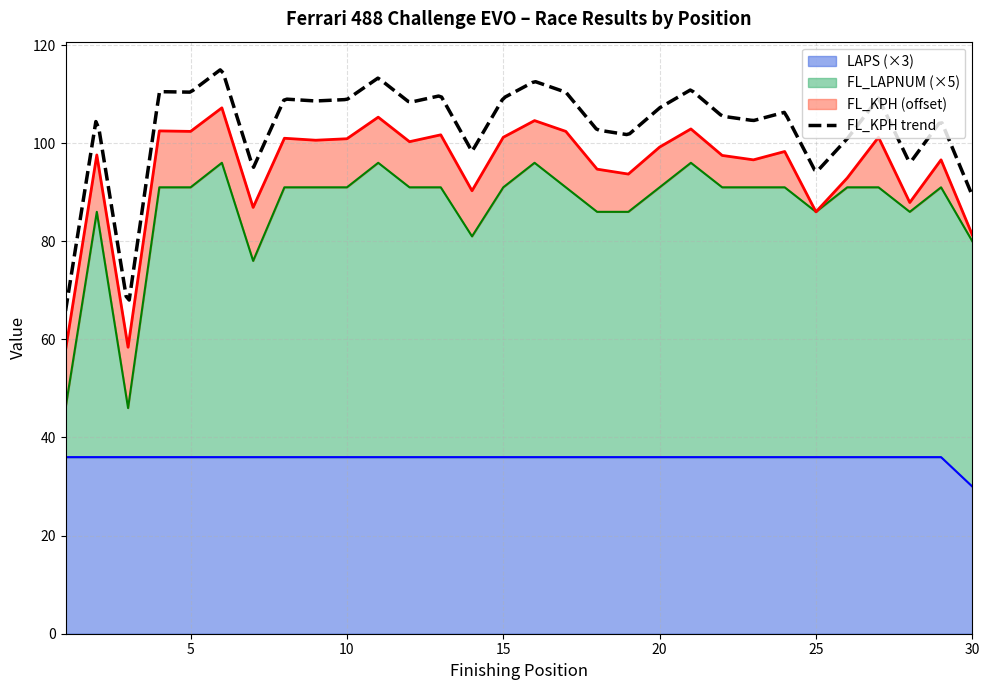

The value of FL_LAPNUM at 19 is 119. True or false?

False